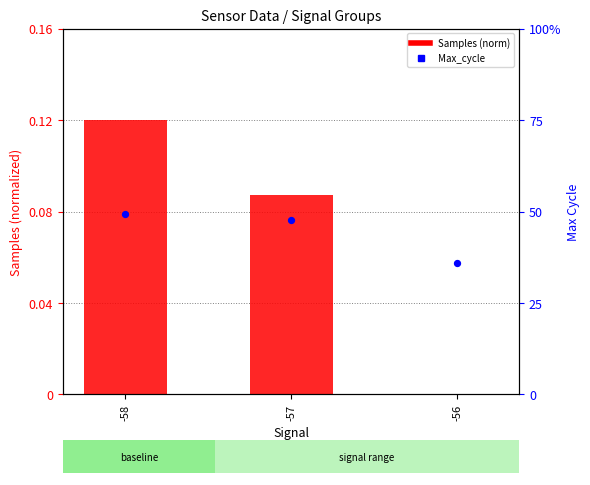

Is the value of Max_cycle at -58 greater than the value of Samples (normalized) at -58?

Yes